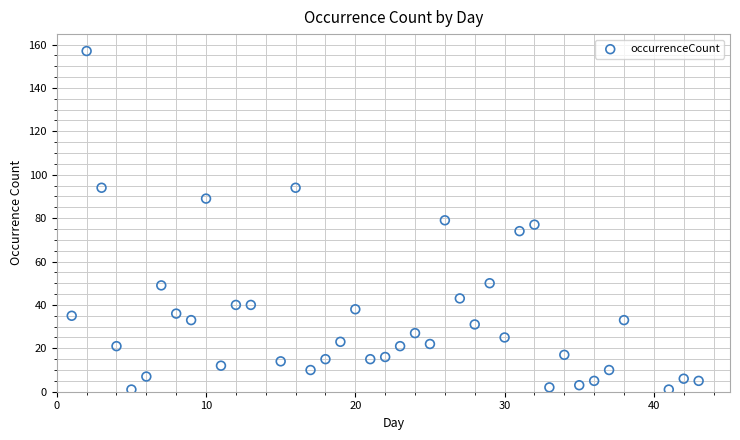

What is the range of Y values (max minus min)?

156